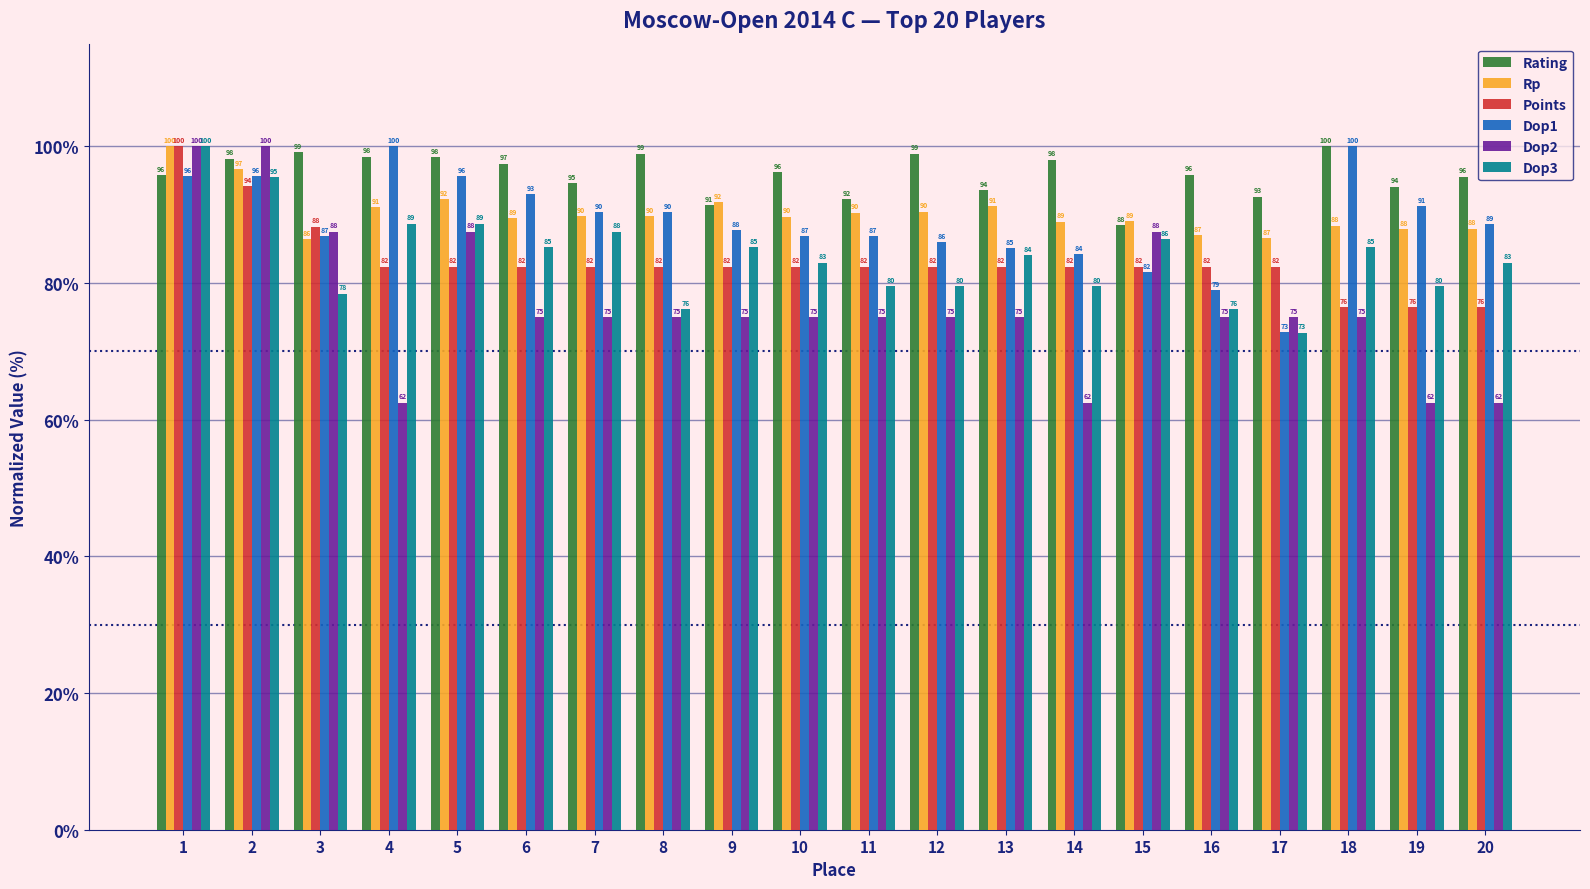

How many groups of bars are there?

20